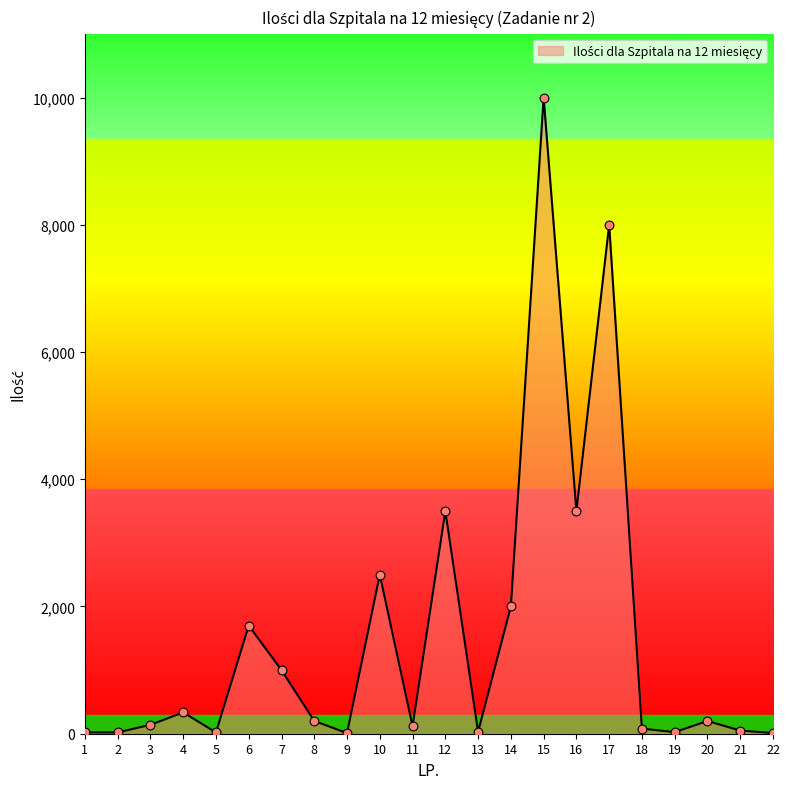

Which has a higher value, 10 or 9?

10